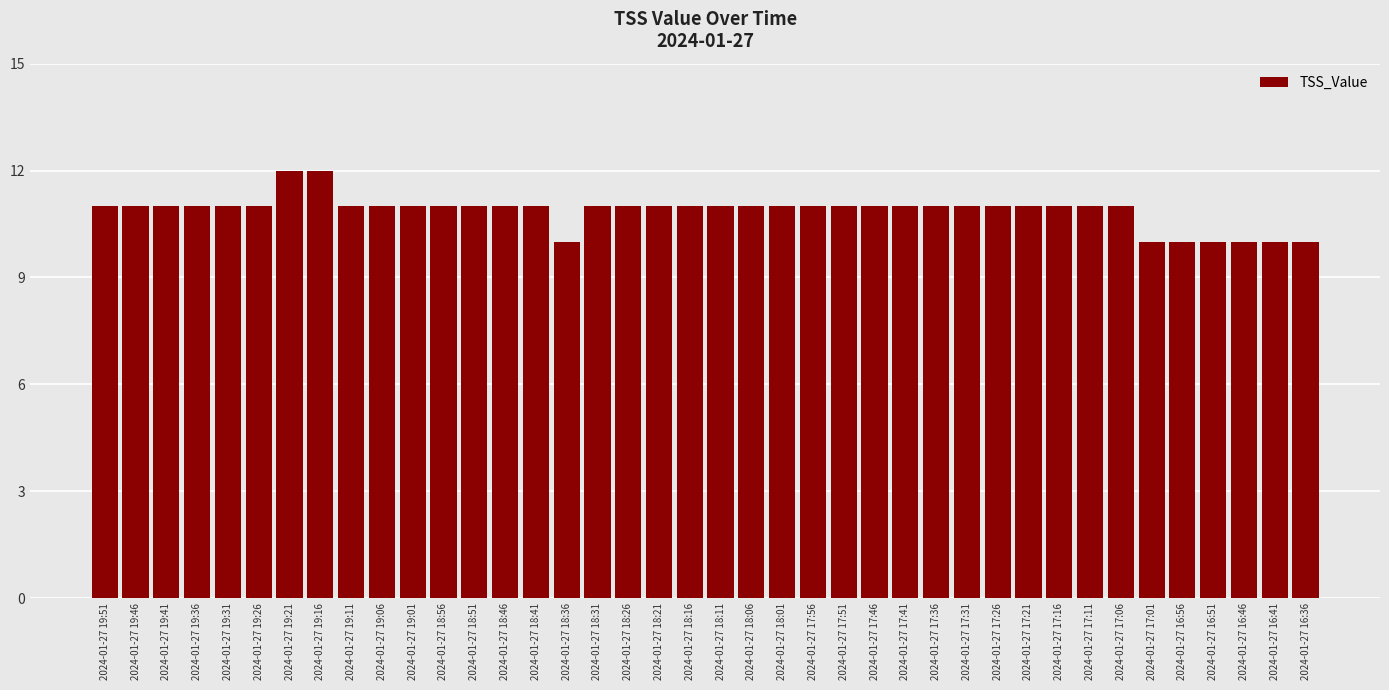

How many bars are there in total?

40